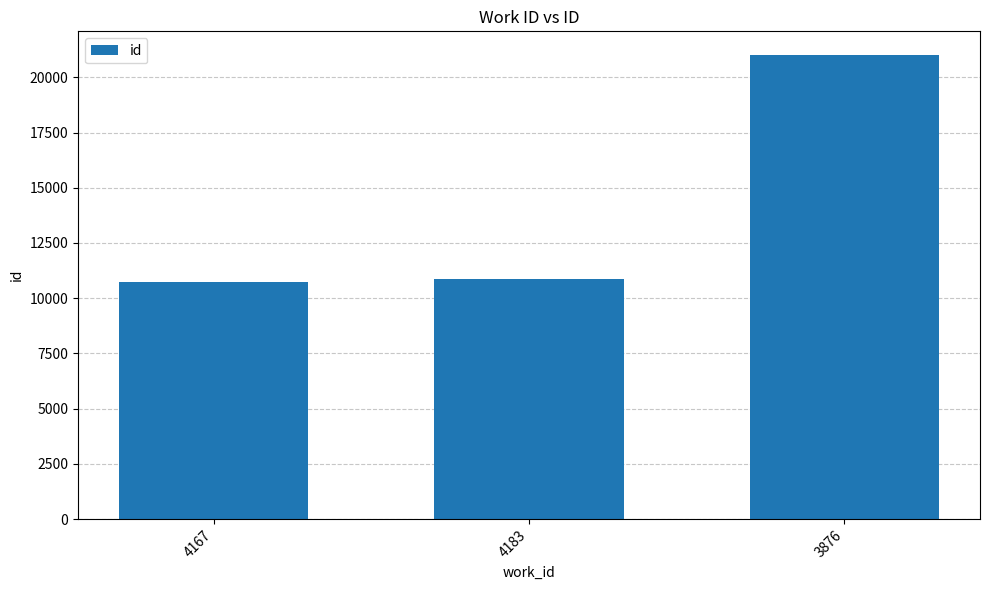

What position from the left is 3876?

3